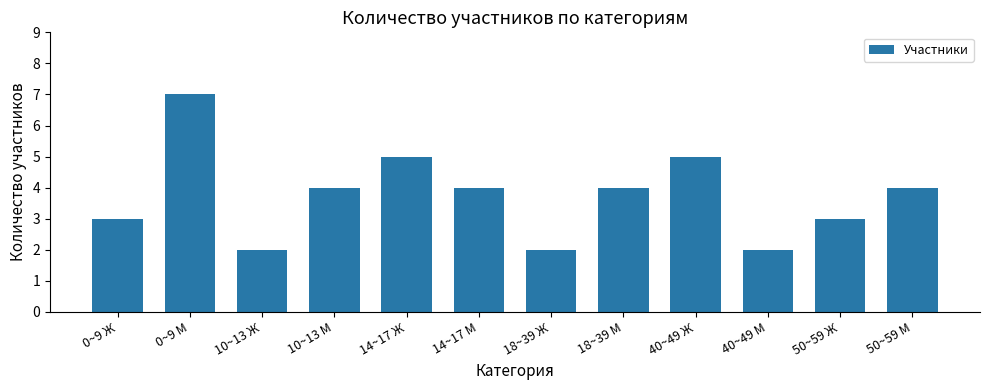

Which label corresponds to the largest value in the chart?

0~9 М